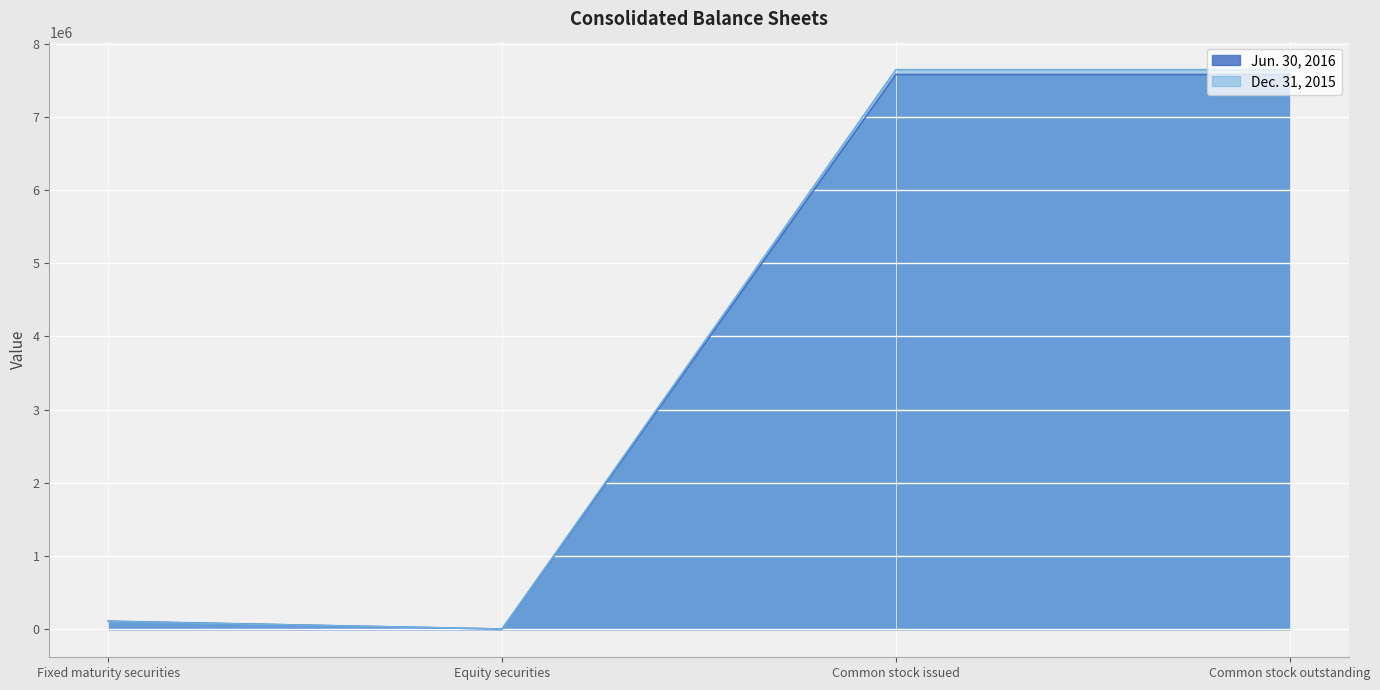

True or false: Dec. 31, 2015 has more than 0 points higher than both neighbors.

False